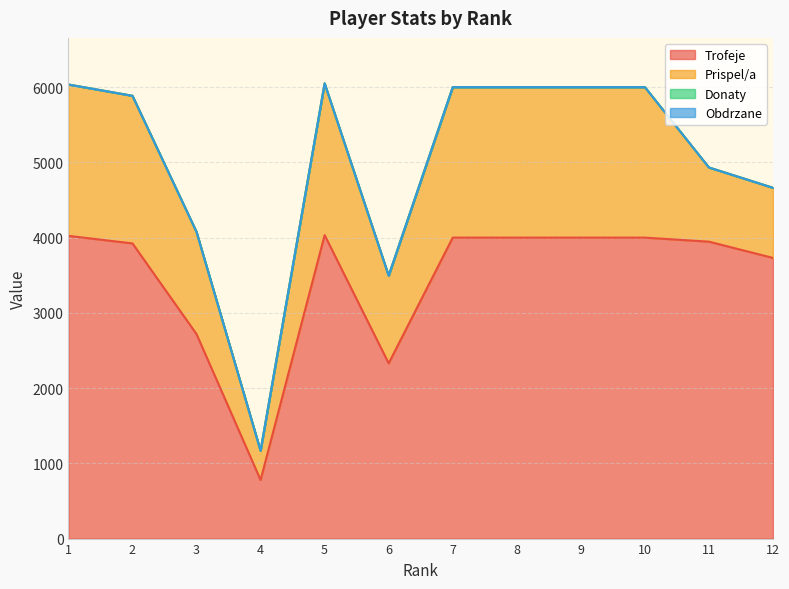

How many values in the Trofeje series exceed 4001?

2